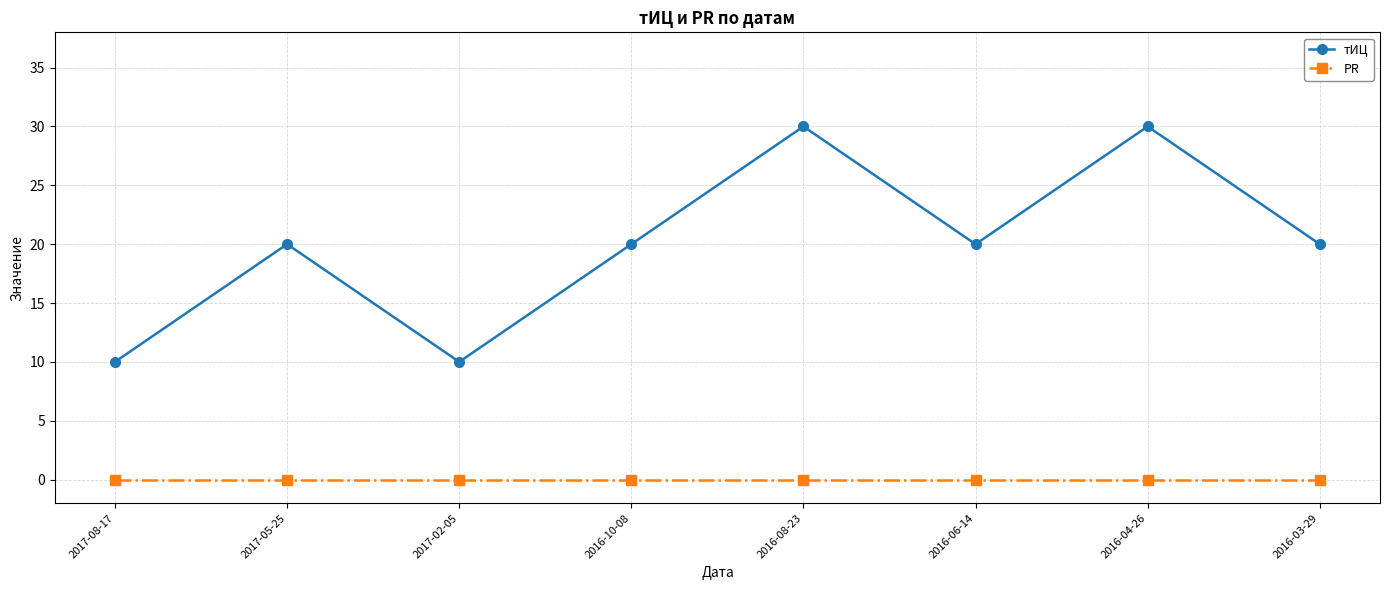

At how many categories does at least one series exceed 6?

8